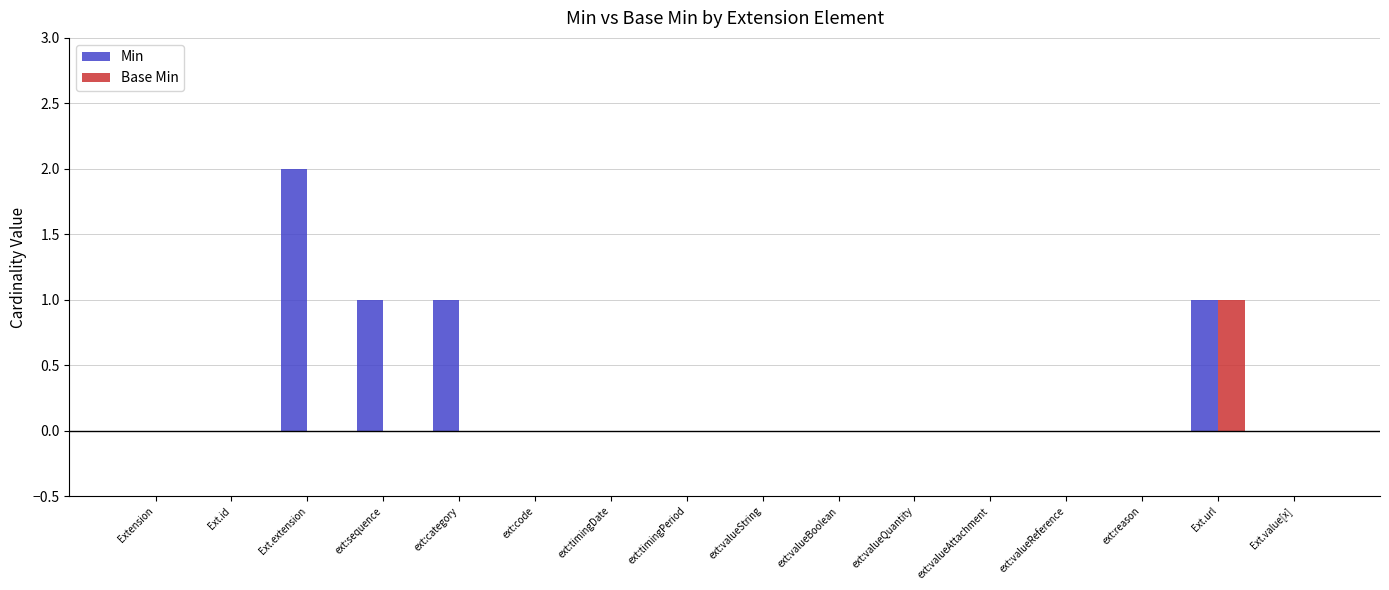

The value of Min at ext:valueQuantity is 0. True or false?

True